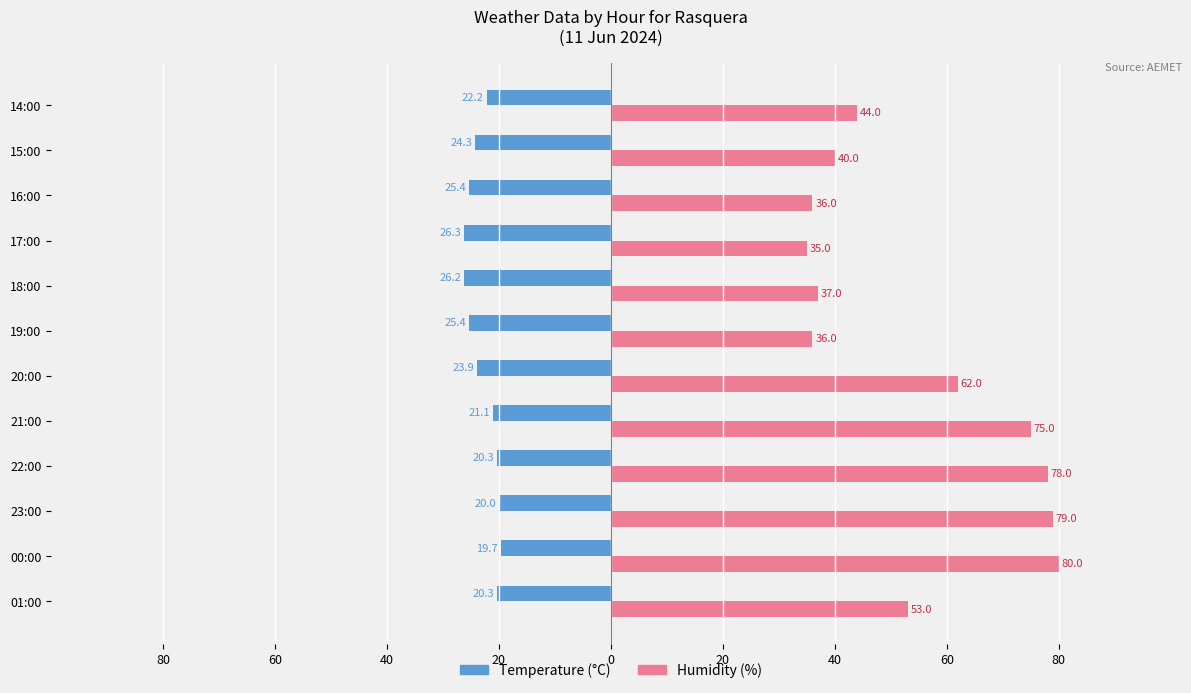

What are all the series names shown in the legend?

Temperature (°C), Humidity (%)